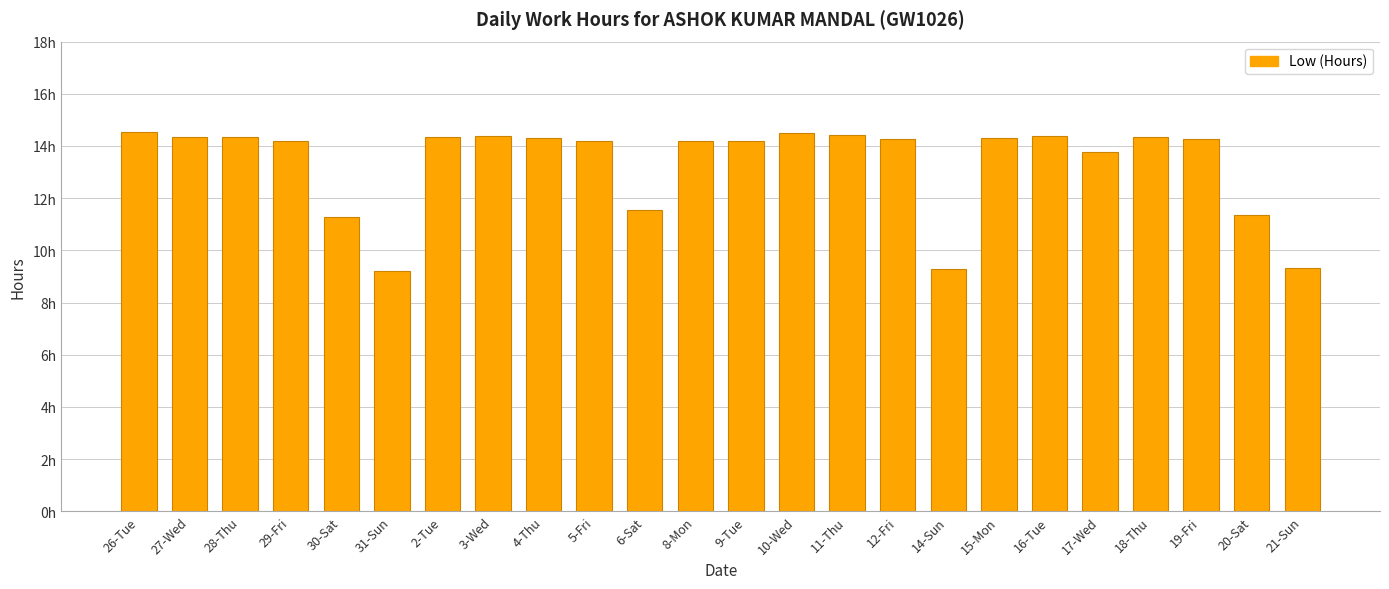

Approximately how many times larger is the value at 18-Thu compared to 21-Sun?

1.5